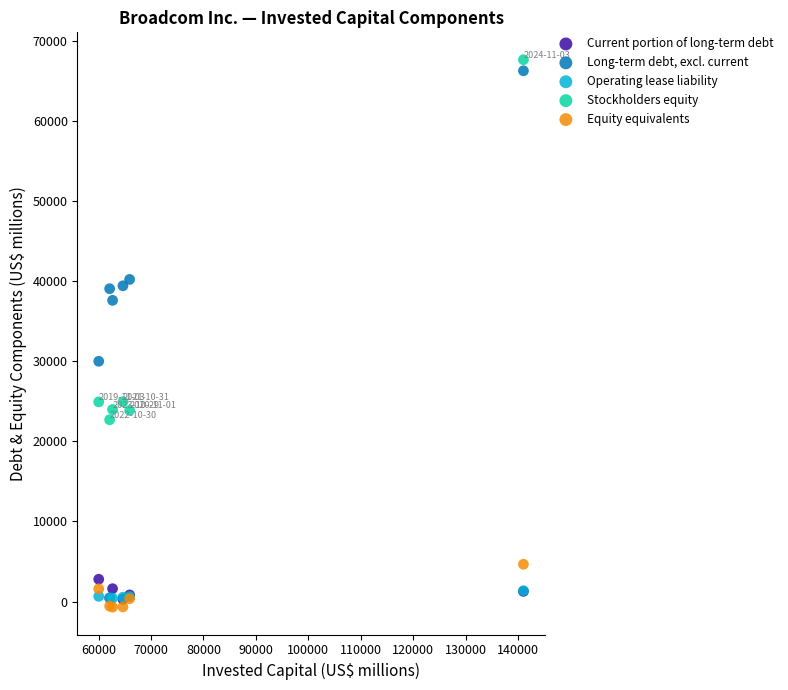

In the Long-term debt, excl. current series, what Y value is closest to 48153?

40235